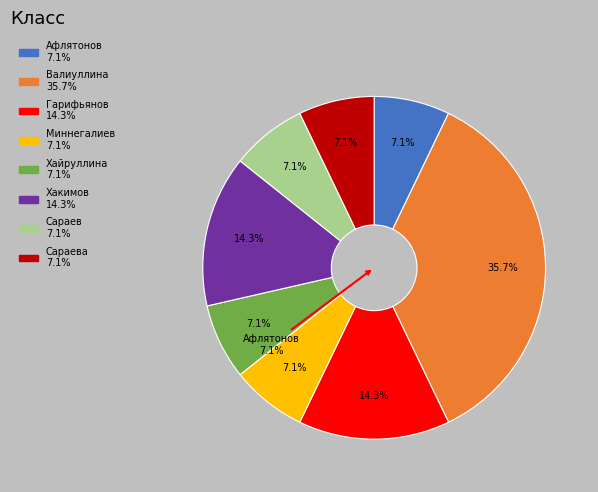

To the nearest percent, what percentage of the pie is Гарифьянов?

14%